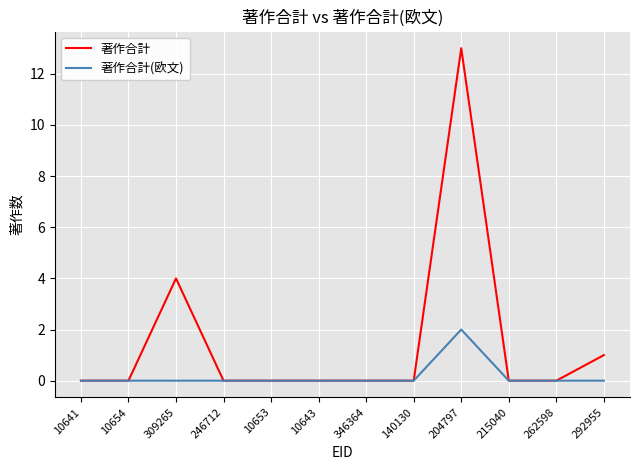

What is the sum of all 著作合計(欧文) values?

2